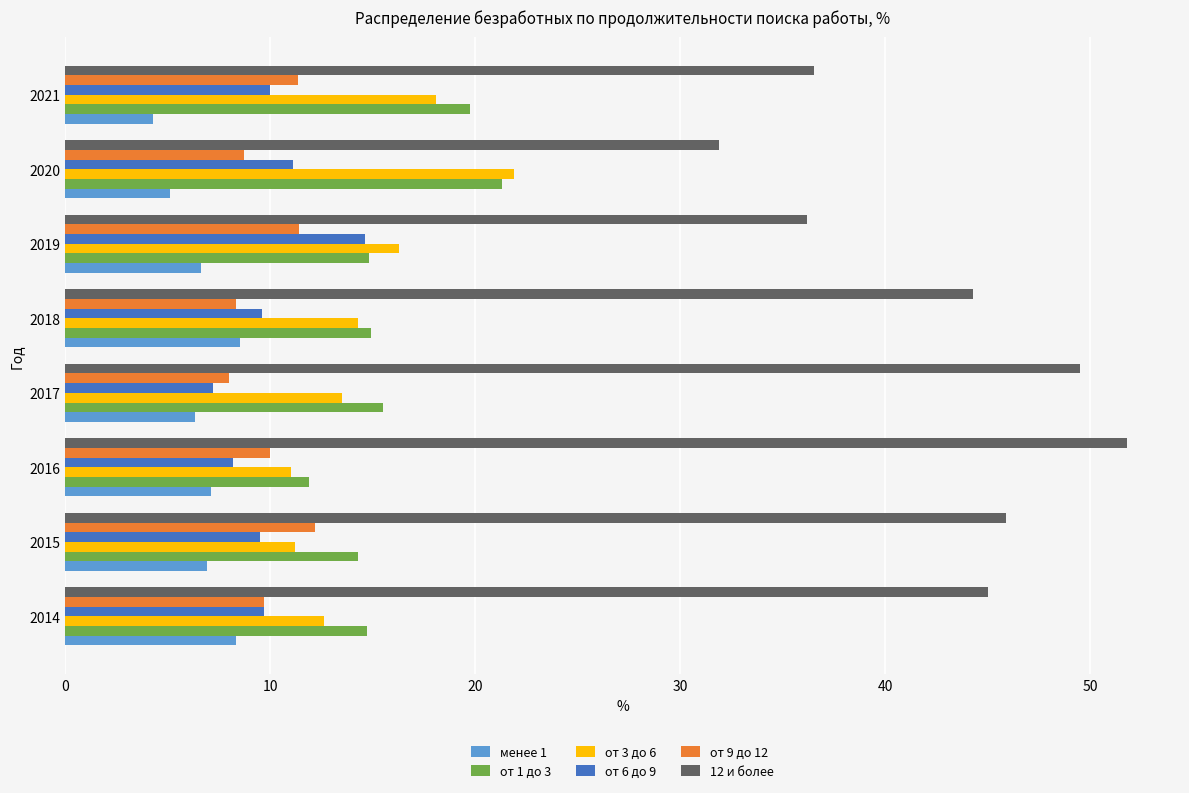

What is the lowest value of the от 3 до 6 series?

11.0